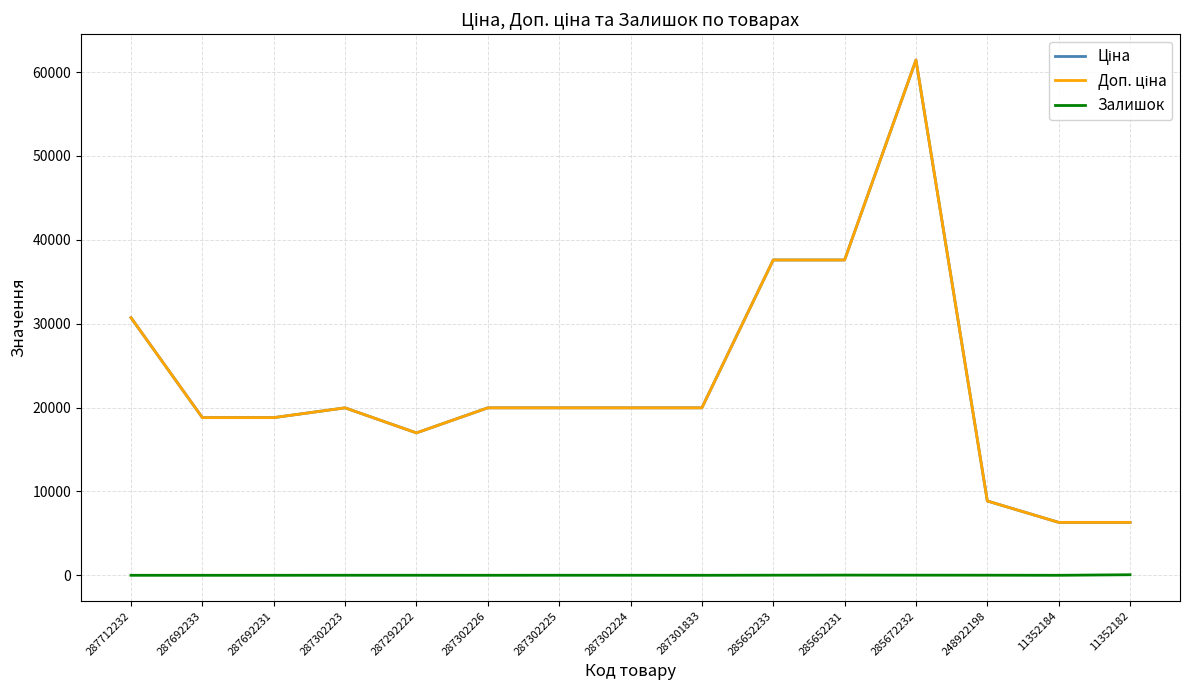

True or false: Ціна and Залишок intersect in this chart.

False